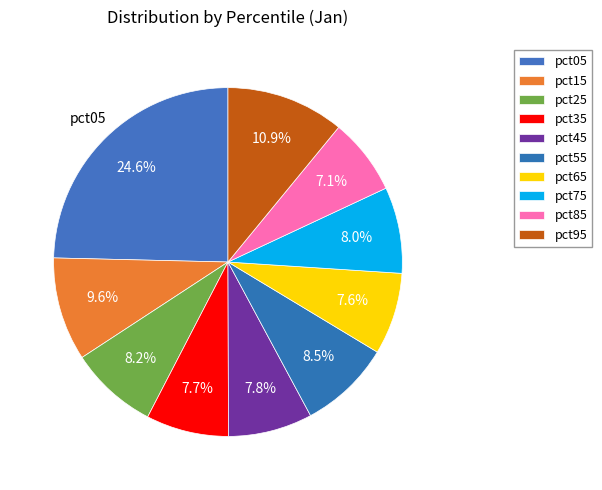

Does pct85 represent more than half of the total?

No